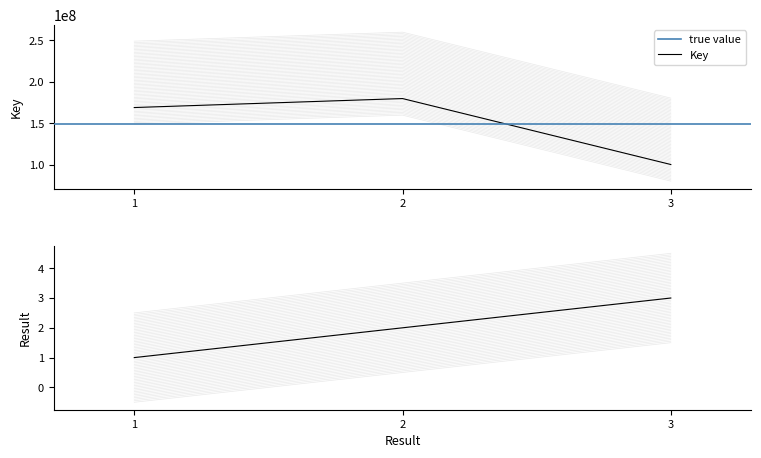

What is the highest value of the Key series?

179672638